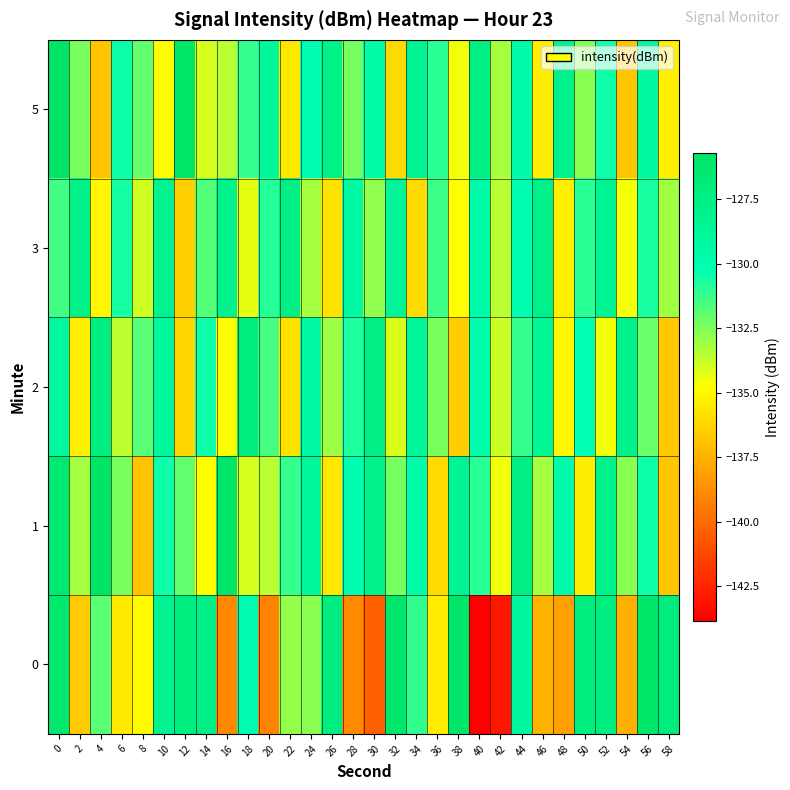

Rank the series at 14 from lowest to highest value.

1, 5, 3, 2, 0